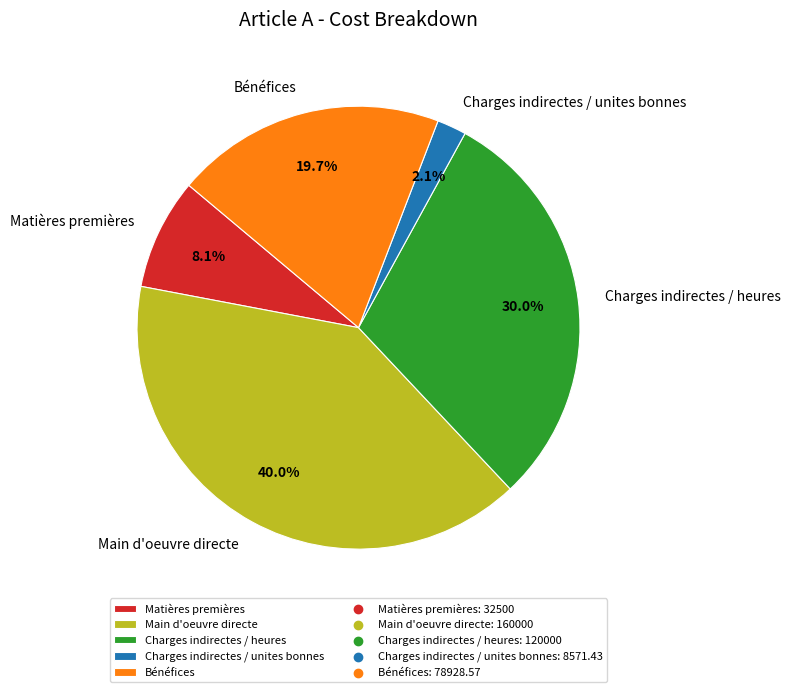

To the nearest percent, what is the average slice percentage?

20%